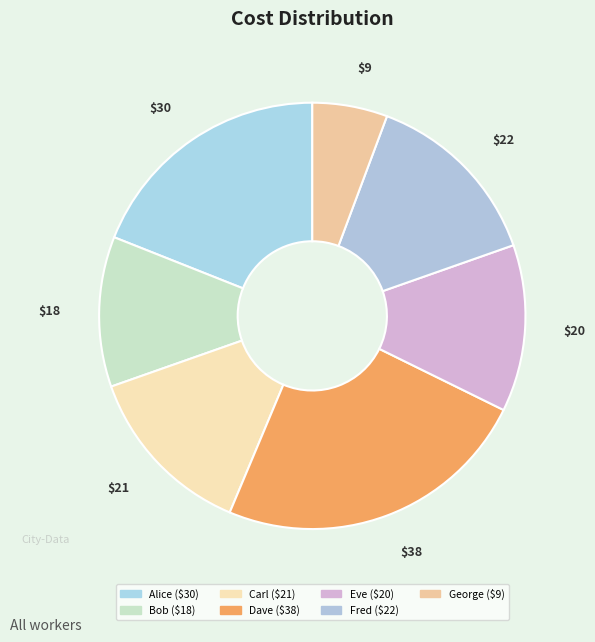

Combined, do Eve and Fred account for over 50%?

No